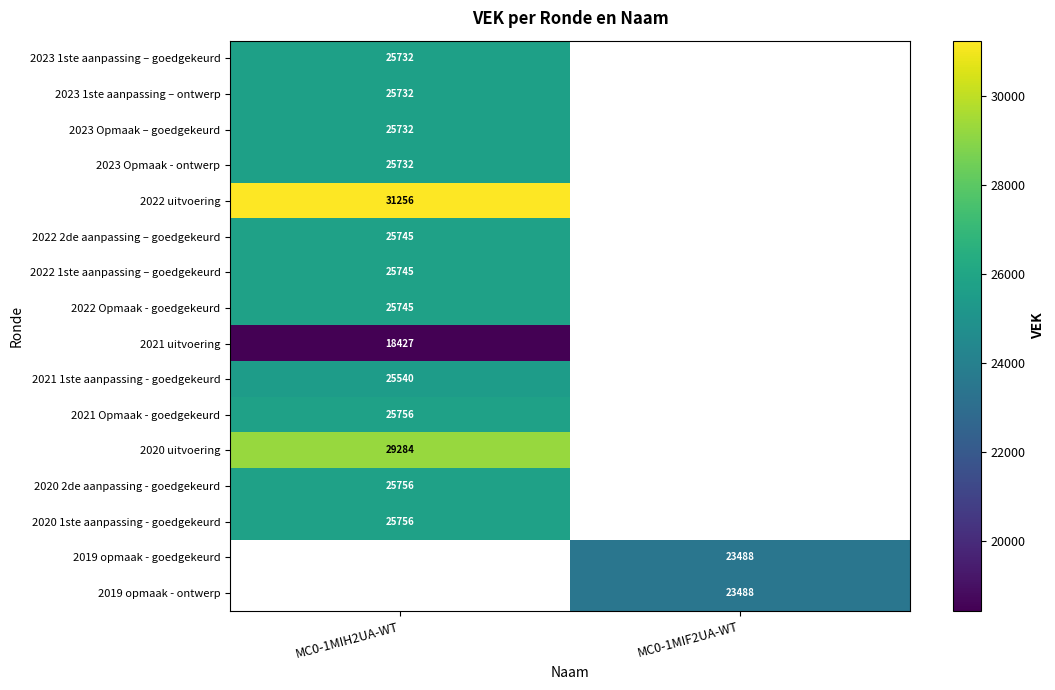

The value of 2021 Opmaak - goedgekeurd at MC0-1MIH2UA-WT is 6842. True or false?

False